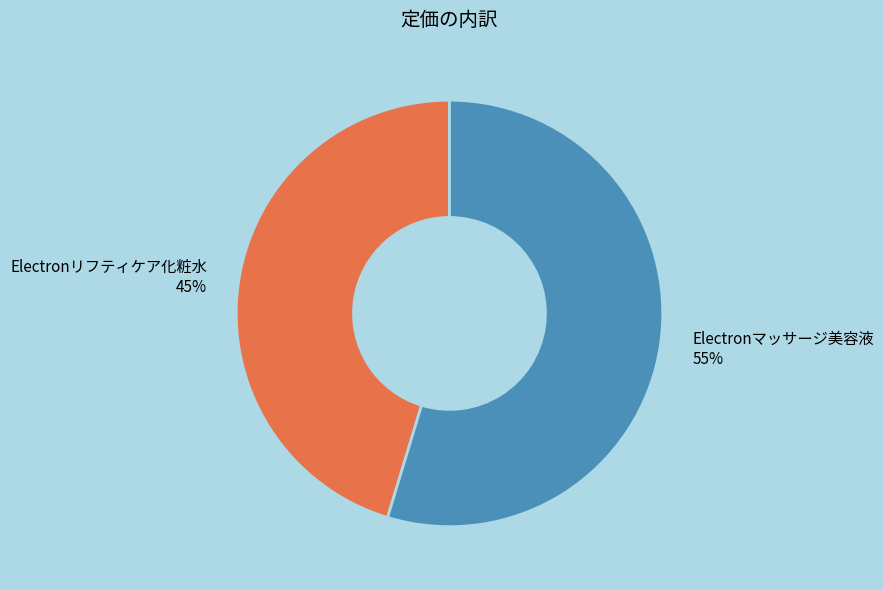

Combined, do Electronリフティケア化粧水 and Electronマッサージ美容液 account for over 50%?

Yes